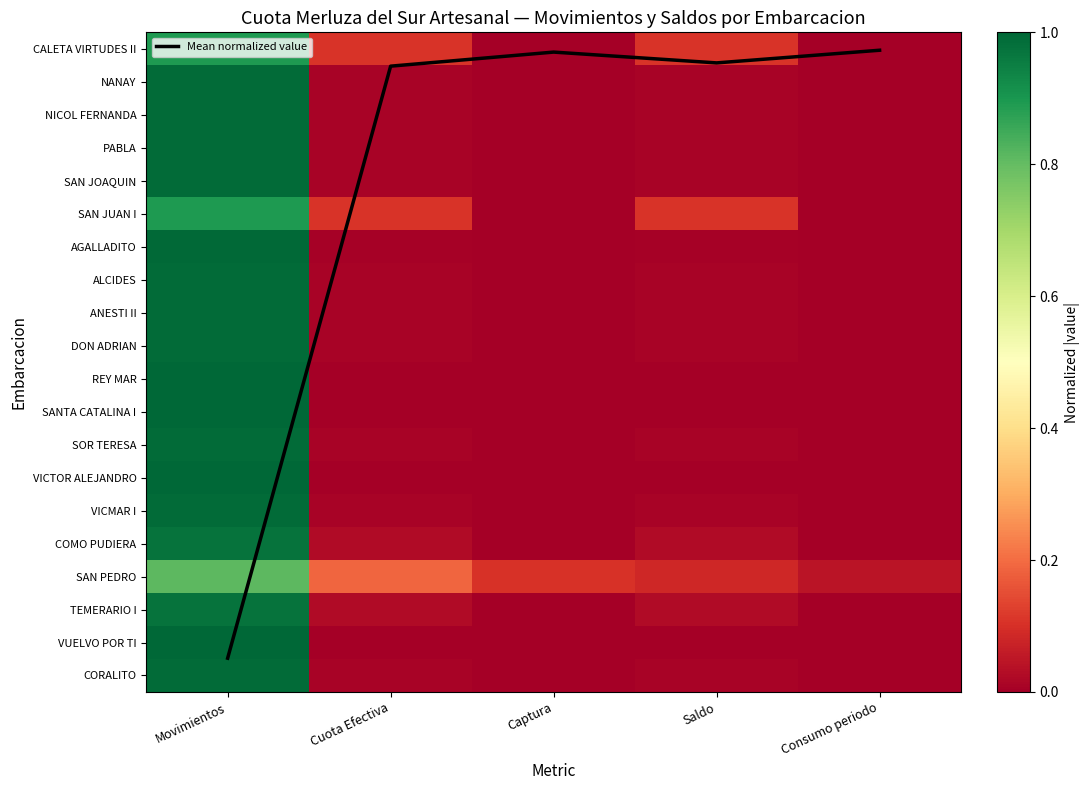

List the series in order of their peak value, lowest first.

SAN PEDRO, CALETA VIRTUDES II, SAN JUAN I, COMO PUDIERA, TEMERARIO I, NANAY, NICOL FERNANDA, PABLA, SAN JOAQUIN, ALCIDES, ANESTI II, DON ADRIAN, SOR TERESA, VICMAR I, CORALITO, AGALLADITO, REY MAR, SANTA CATALINA I, VICTOR ALEJANDRO, VUELVO POR TI, Mean normalized value